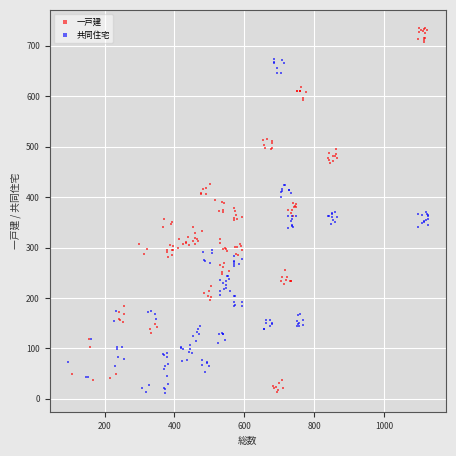

Which series reaches the maximum Y coordinate?

一戸建